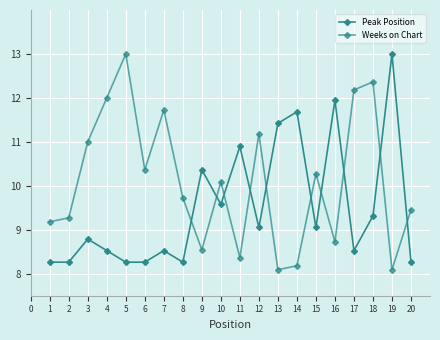

At 1, list the series in order from largest to smallest.

Weeks on Chart, Peak Position